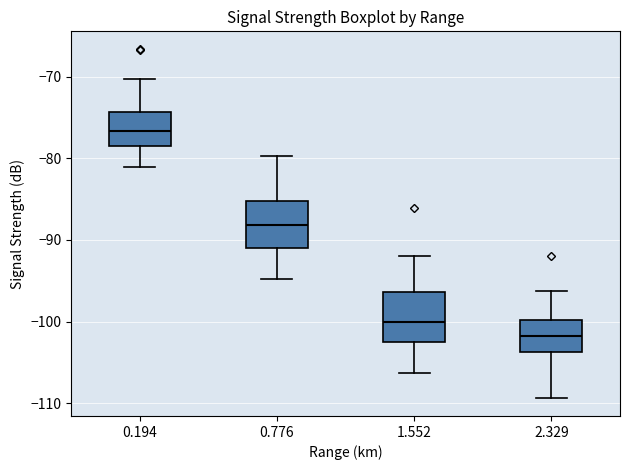

Reading left to right, transcribe this box plot: for each box, give where its median line is, the range the box spans, and where its two whiskers end, as read against the y-axis. The values are not printed on the chart, so give them approximately, as read against the axis.

0.194: median -77, box -79 to -74, whiskers -81 to -70
0.776: median -88, box -91 to -85, whiskers -95 to -80
1.552: median -100, box -102 to -96, whiskers -106 to -92
2.329: median -102, box -104 to -100, whiskers -109 to -96